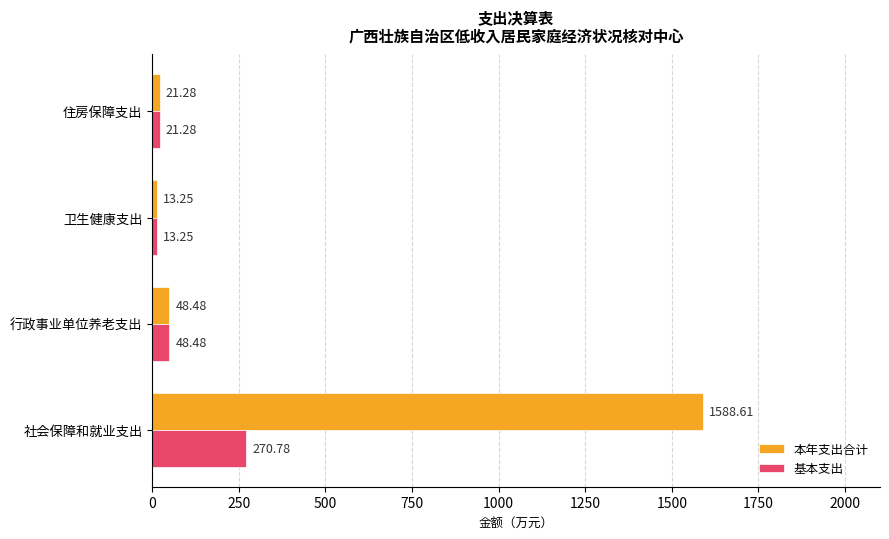

Is the value of 本年支出合计 at 卫生健康支出 greater than the value of 基本支出 at 社会保障和就业支出?

No